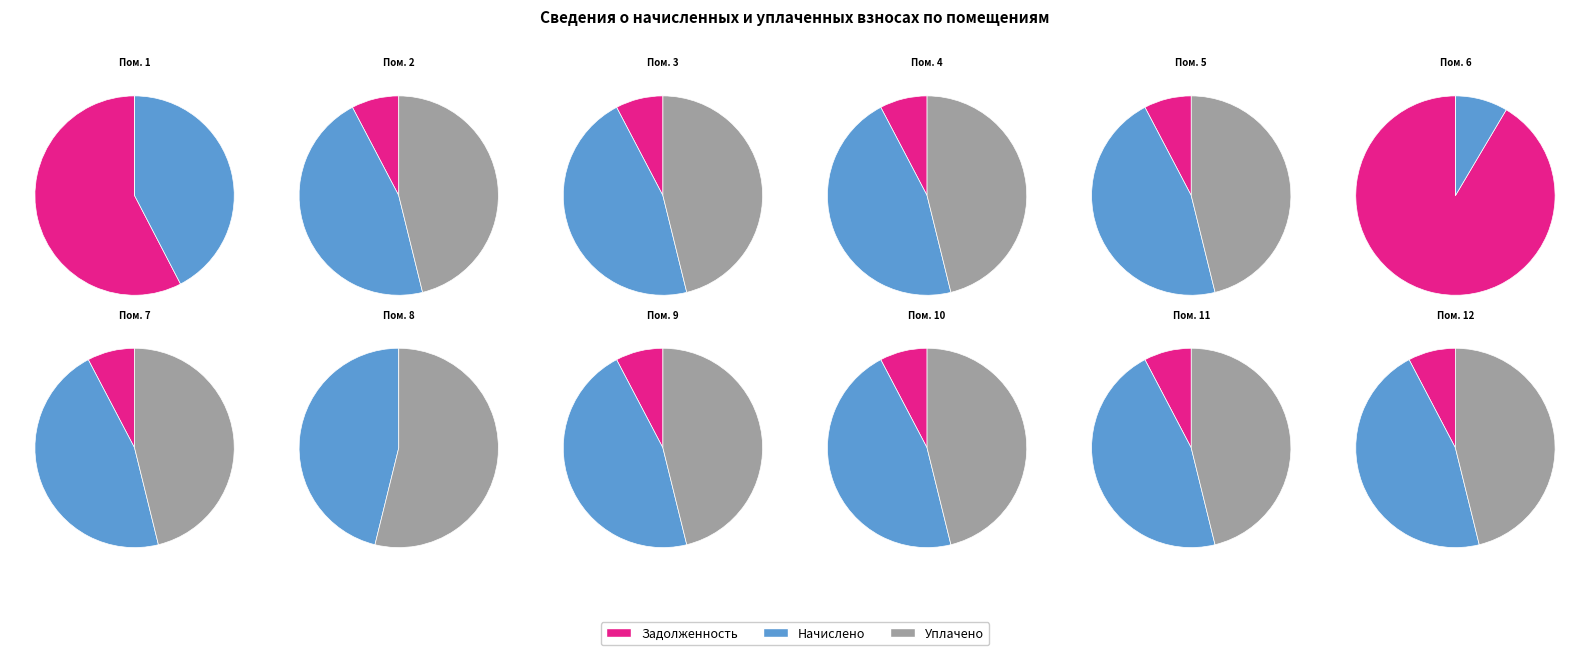

Which slice is the largest?

6